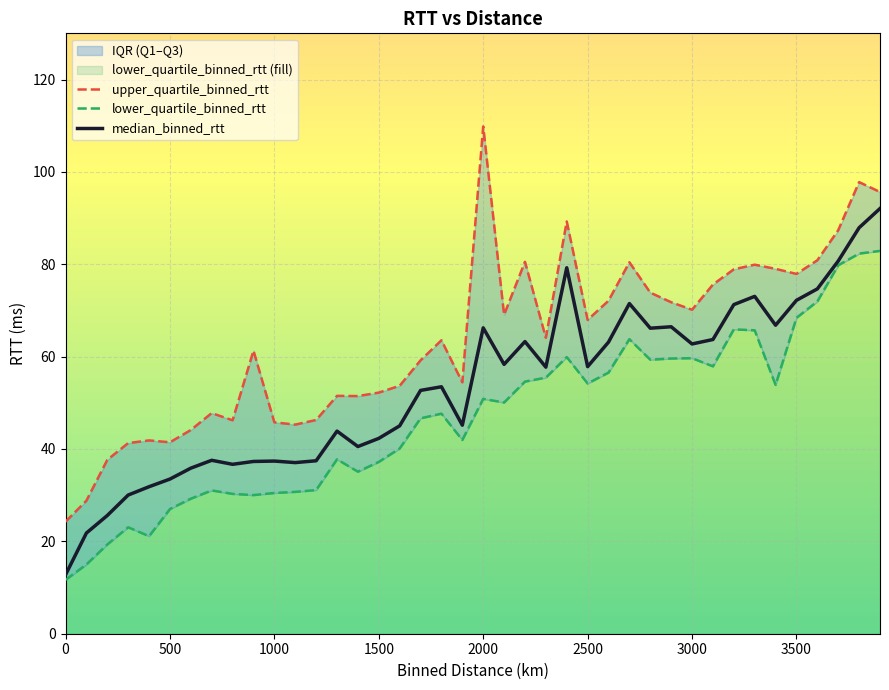

The value of median_binned_rtt at 0 is 12.8. True or false?

True